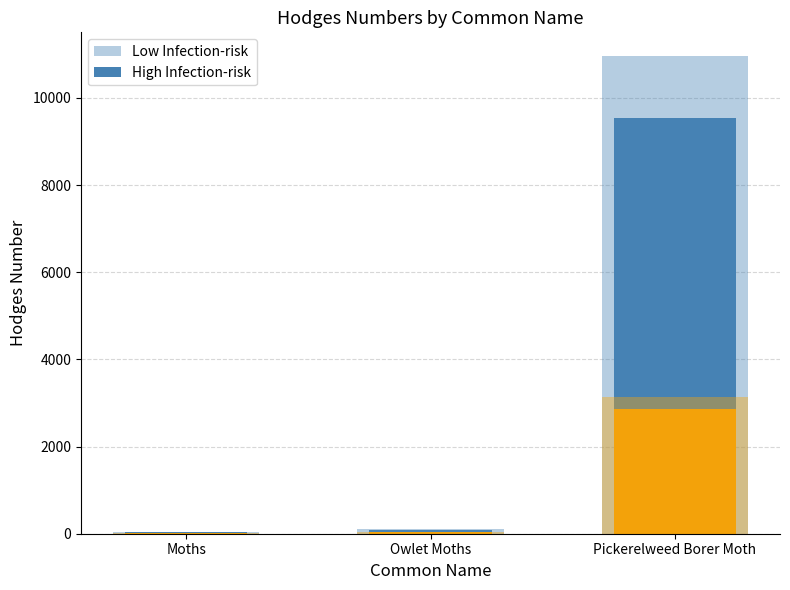

What are all the series names shown in the legend?

Low Infection-risk, High Infection-risk